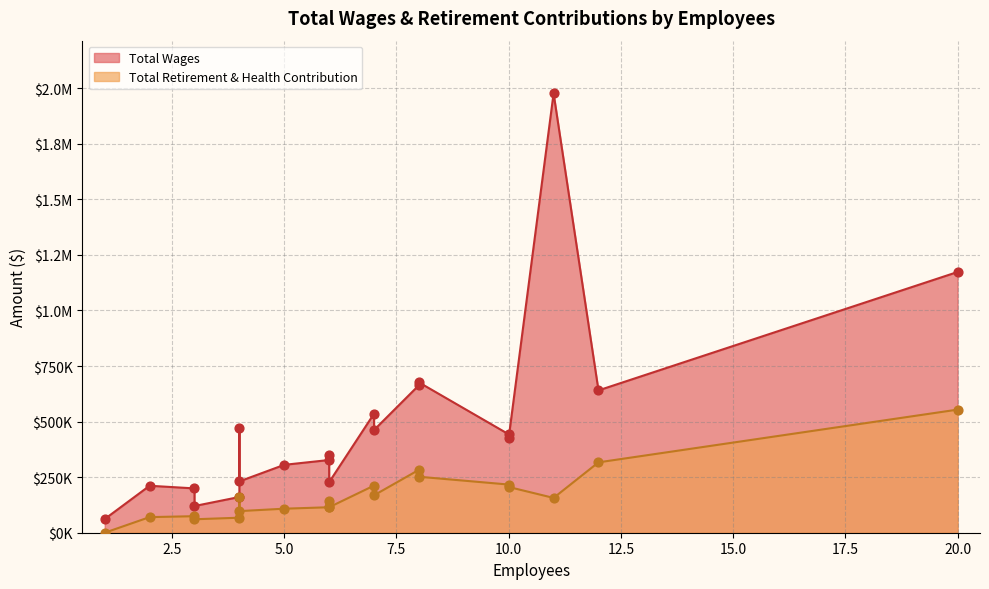

Which series has the widest spread of Y values?

Total Wages